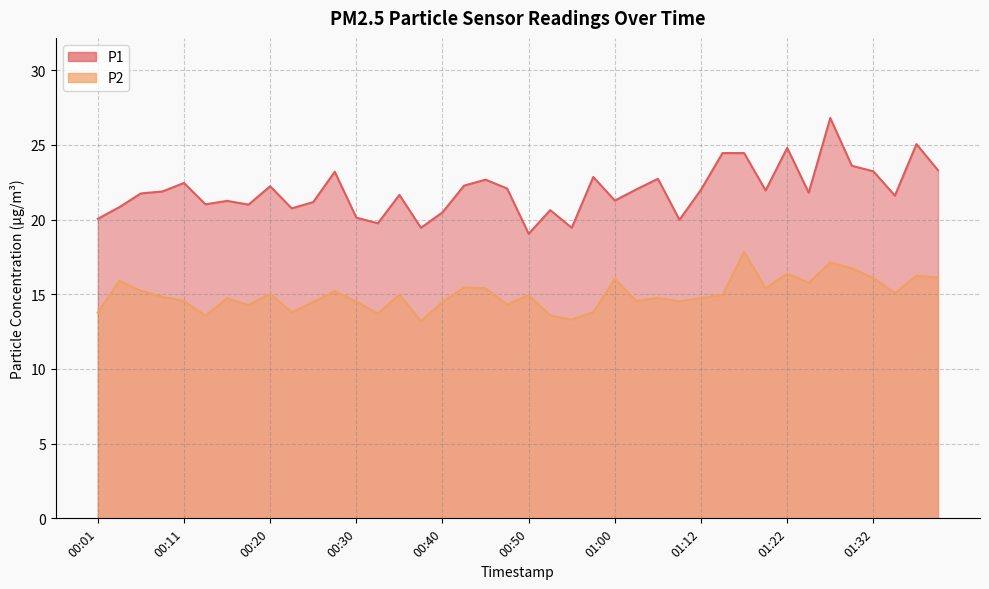

True or false: P1 and P2 intersect in this chart.

False